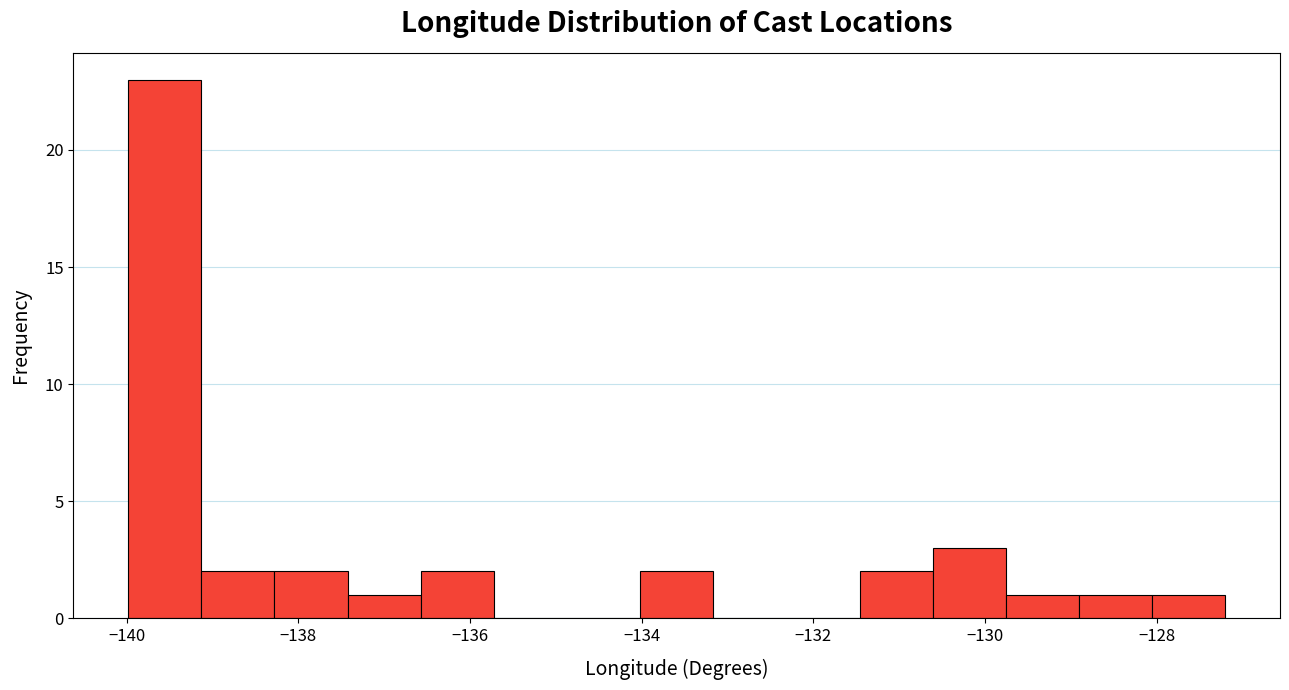

Reading left to right, list every bar in this chart as the range it spans on the x-axis followed by its height. Neither the bar edges nor the heights are printed on the chart, so give them approximately, as read against the axes.

-140.0 to -139.2: 23
-139.2 to -138.2: 2
-138.2 to -137.4: 2
-137.4 to -136.6: 1
-136.6 to -135.8: 2
-135.8 to -134.8: 0
-134.8 to -134.0: 0
-134.0 to -133.2: 2
-133.2 to -132.4: 0
-132.4 to -131.4: 0
-131.4 to -130.6: 2
-130.6 to -129.8: 3
-129.8 to -129.0: 1
-129.0 to -128.0: 1
-128.0 to -127.2: 1